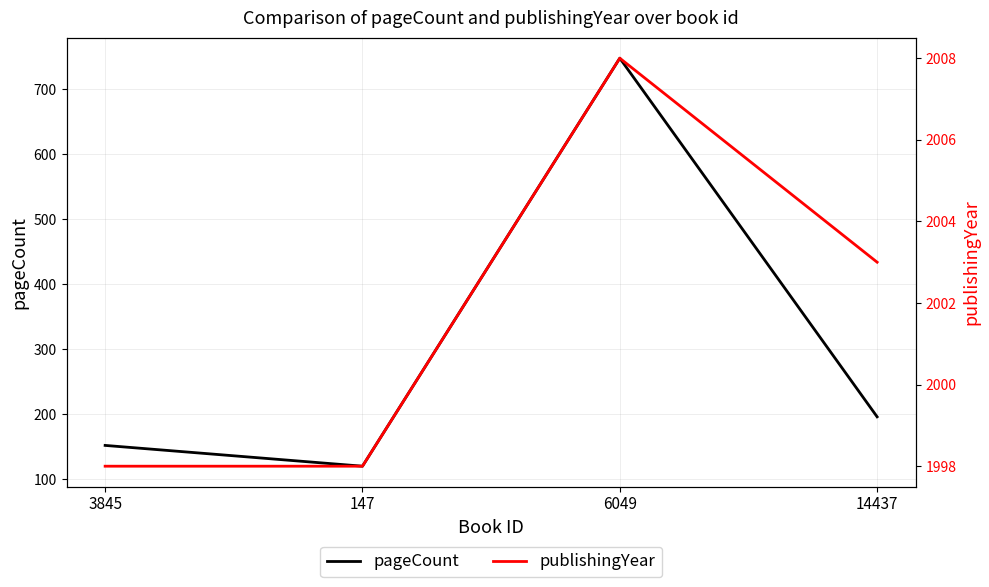

True or false: pageCount has a value of 425 at 6049.

False